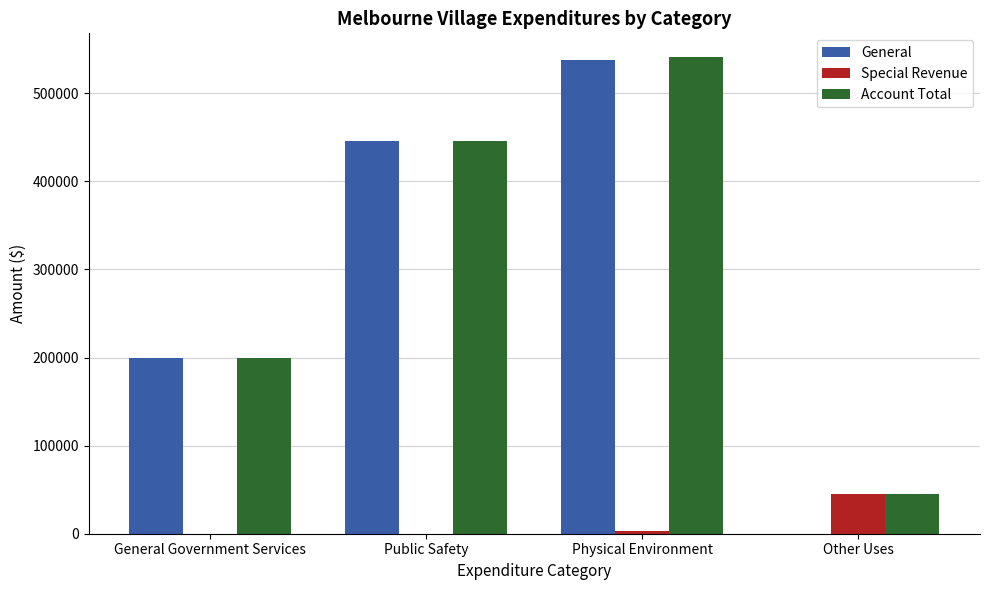

What is the greatest value displayed?

540874